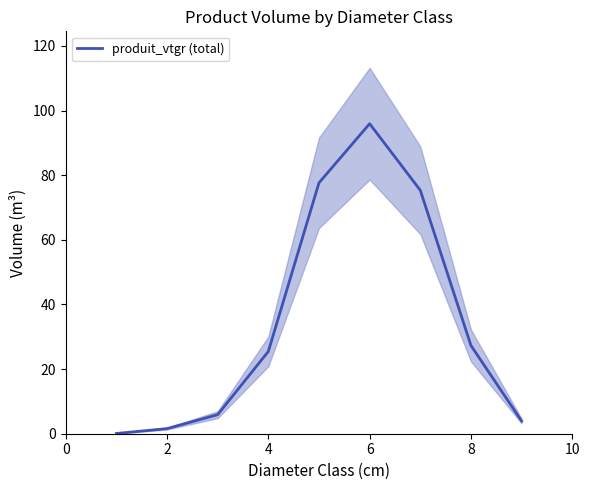

The value at 2 is 1.6. True or false?

True